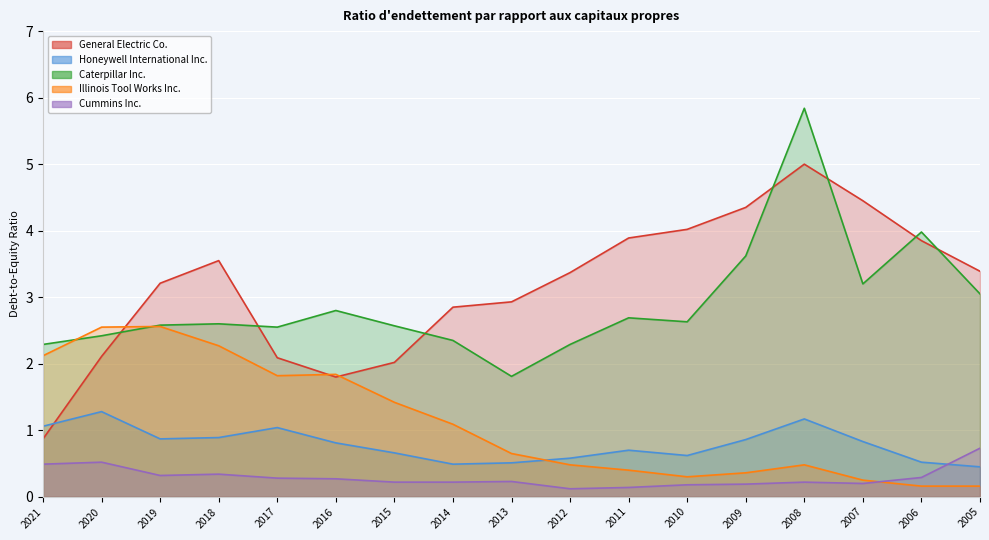

True or false: General Electric Co. and Cummins Inc. intersect in this chart.

False